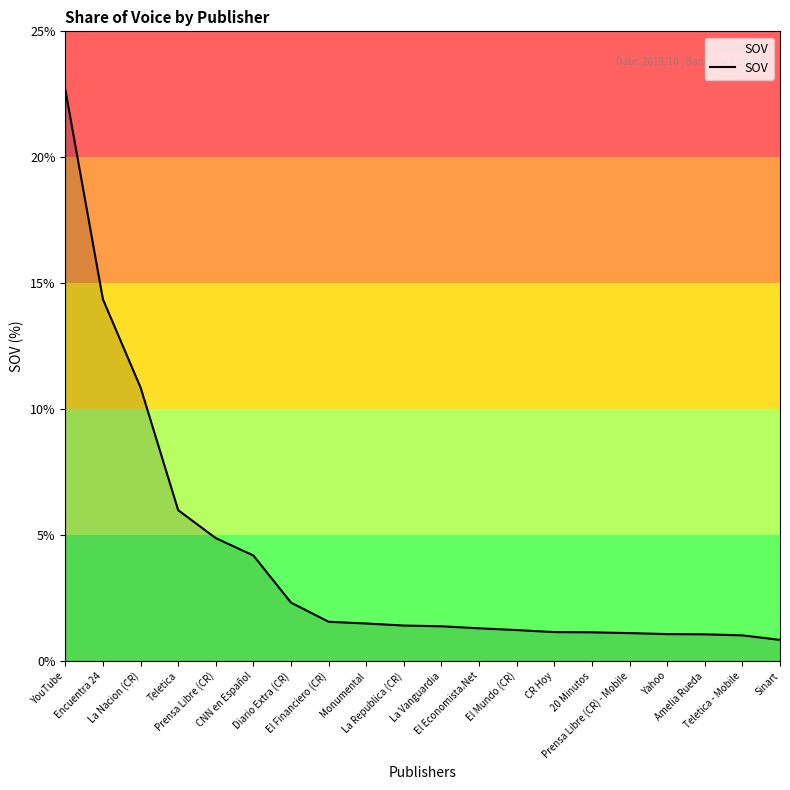

What is the smallest value displayed?

0.8